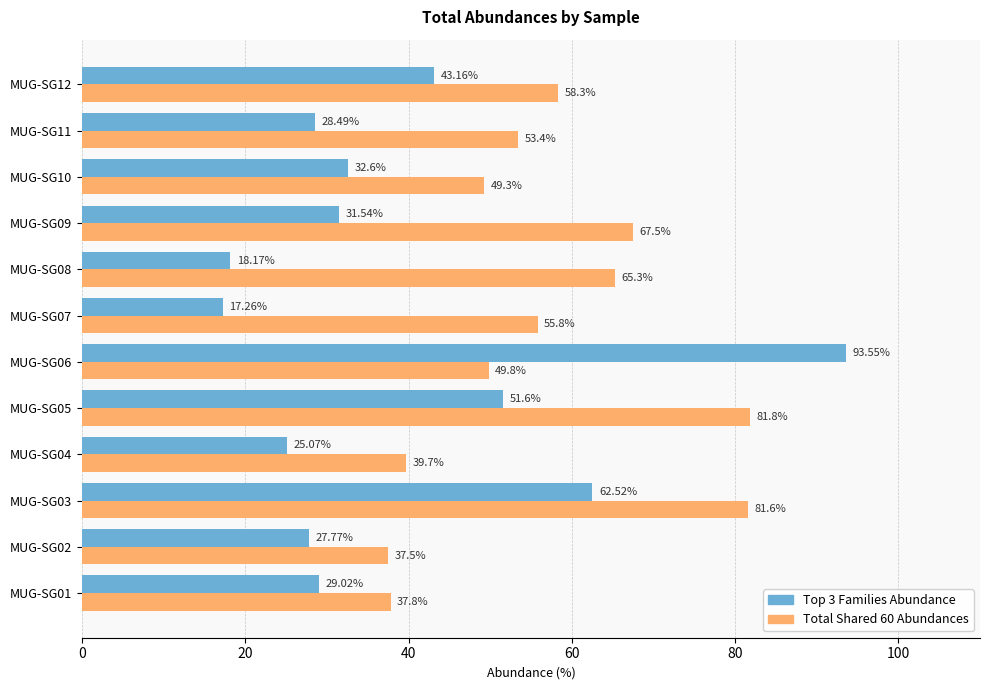

At which category does the chart reach its peak across all series?

MUG-SG06